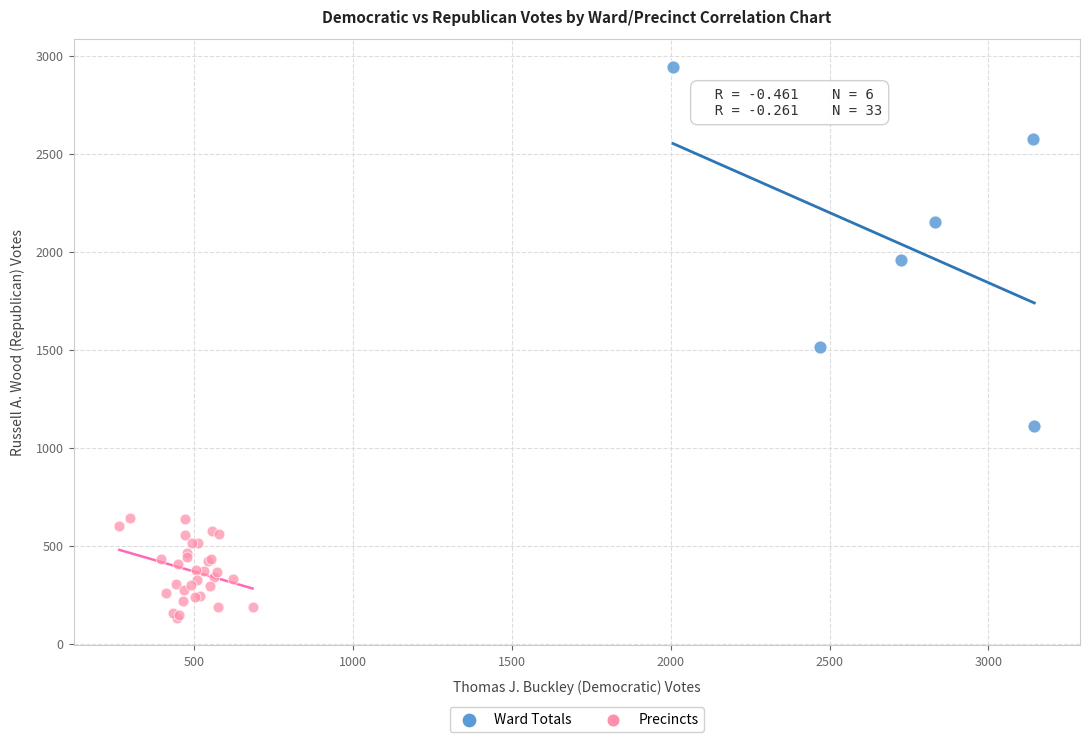

Which series reaches the minimum Y coordinate?

Precincts